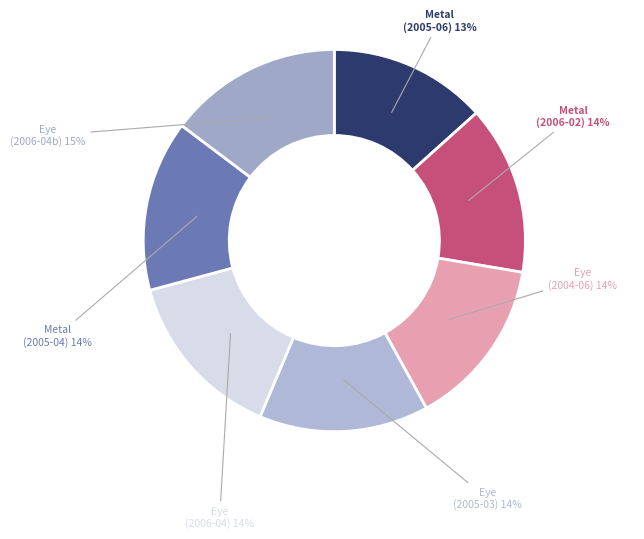

How many slices are in this pie chart?

7